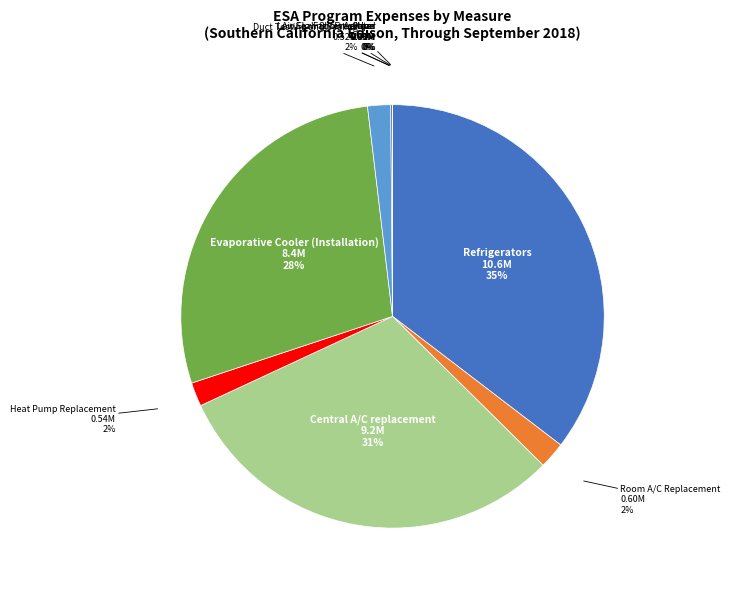

Between Evaporative Cooler (Installation) and Heat Pump Replacement, which is larger?

Evaporative Cooler (Installation)